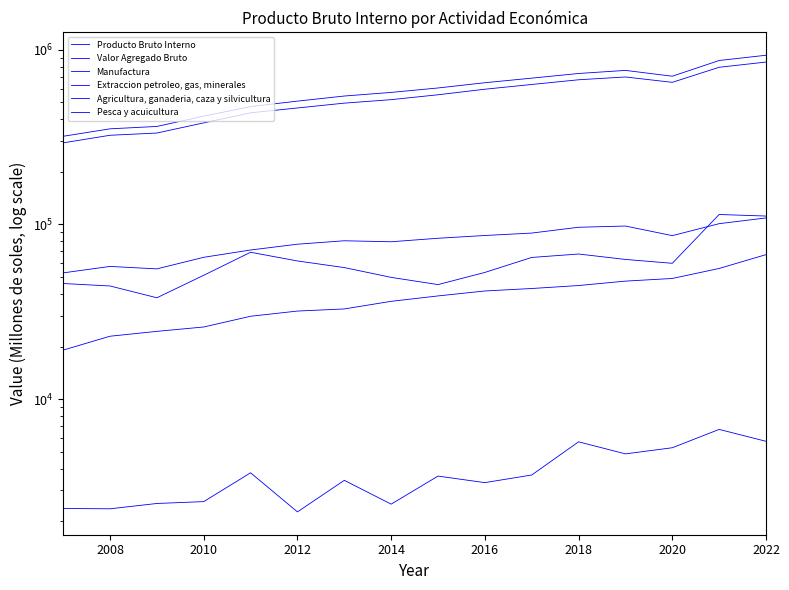

What is the value of the Manufactura point at the 1st from the left?

52807